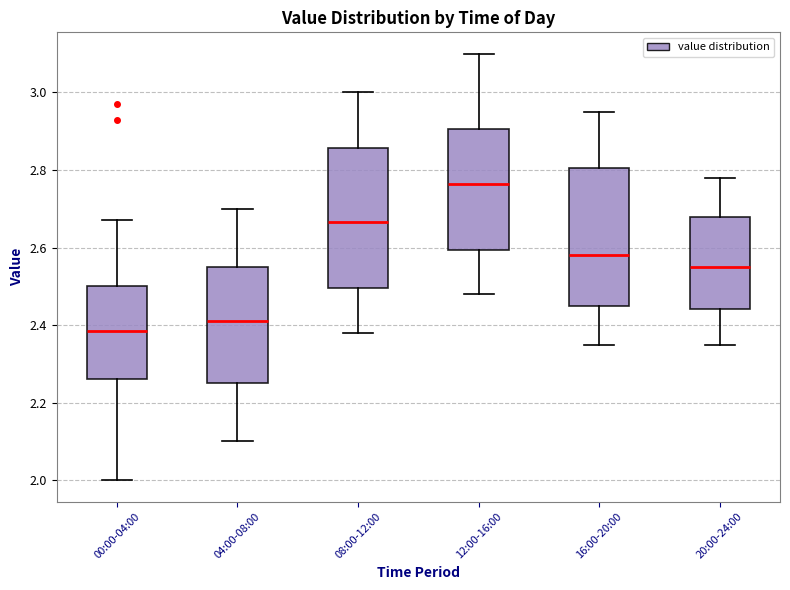

Where does the median line of the box for 20:00-24:00 sit on the y-axis? The values are not printed on the chart, so give them approximately, as read against the axis.

2.56